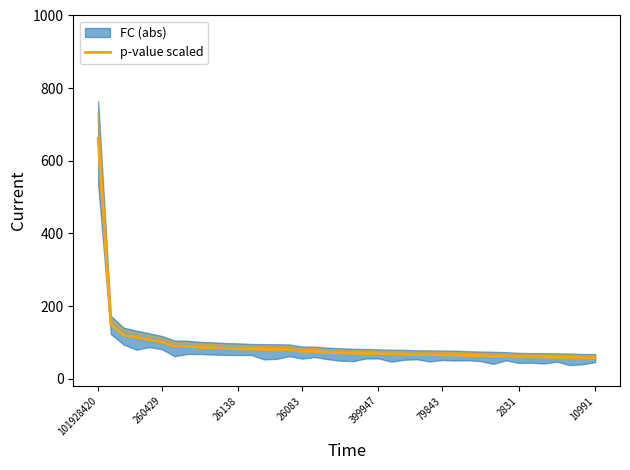

Reading left to right, what are all the values shown in this chart?

662.3	148.5	120.4	113.3	106.9	100.4	89.4	89.1	86.2	85.2	83.4	82.8	81.2	80.8	80.6	80.1	75.2	74.9	72.4	71.1	69.8	69.3	68.4	67.6	67.3	66.0	66.0	65.5	65.3	63.8	63.3	62.5	61.7	60.0	59.4	59.2	58.8	58.5	57.2	57.2